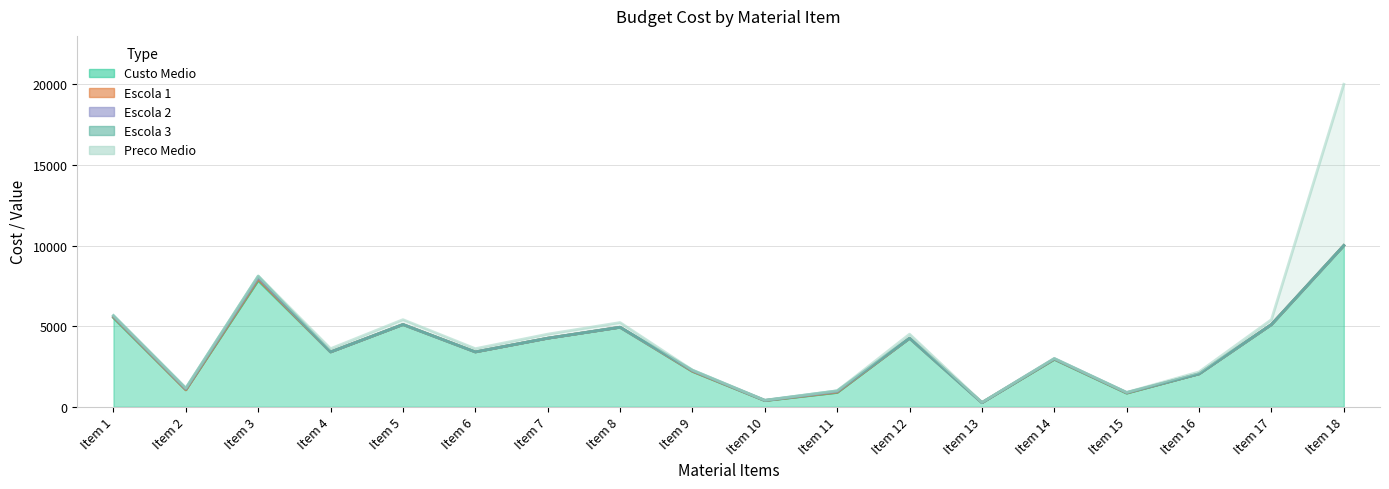

How many data points does each series have?

18